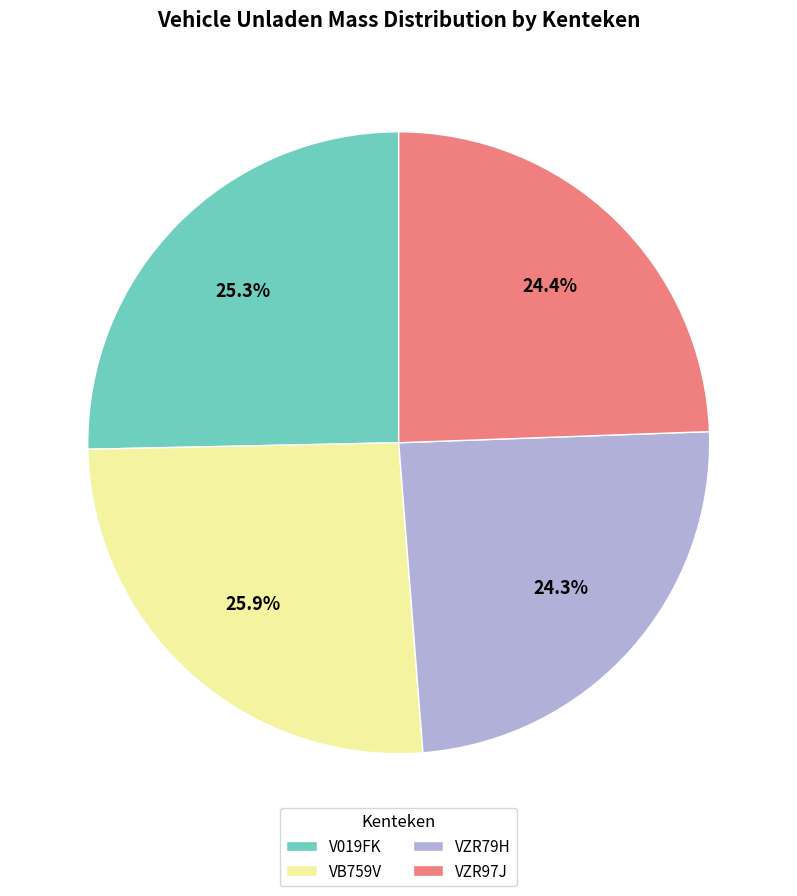

To the nearest percent, what percentage of the pie is V019FK?

25%